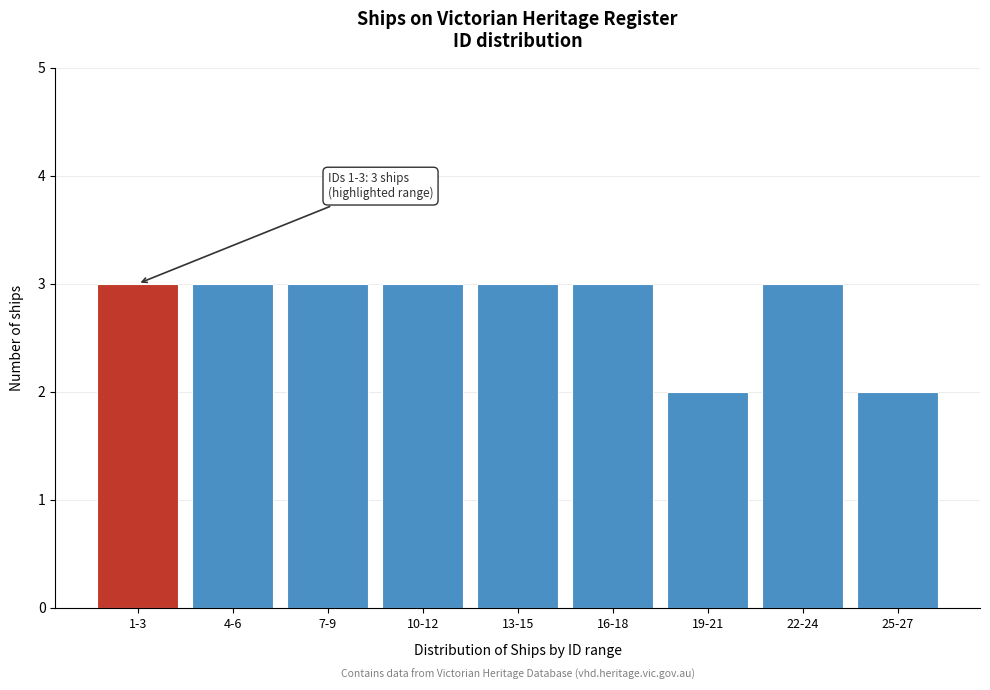

Reading left to right, transcribe all the data shown in this chart.

3	3	3	3	3	3	2	3	2